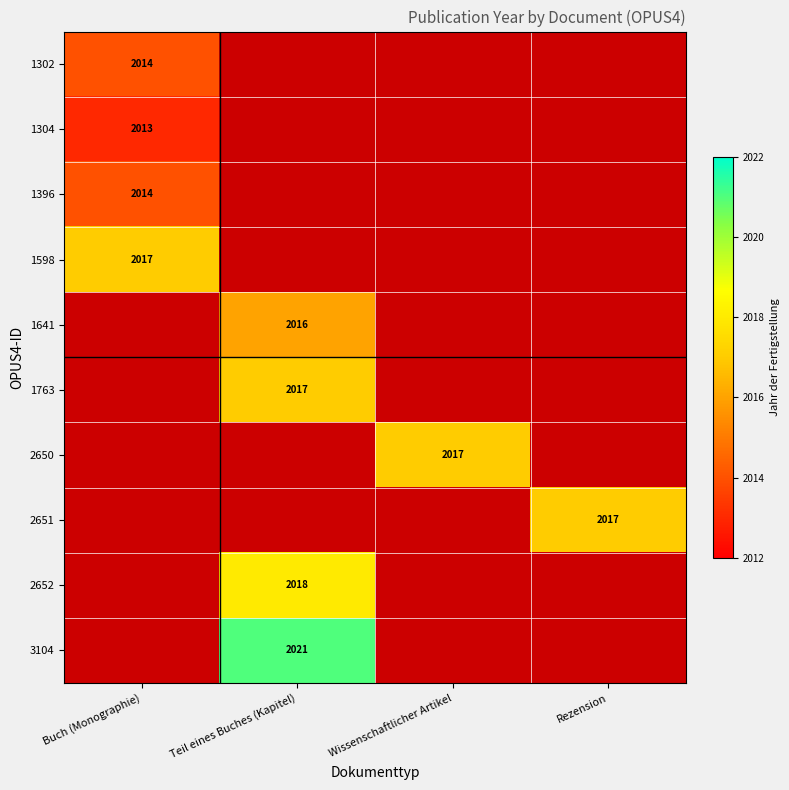

The 2650 series shows 2017 at Wissenschaftlicher Artikel. True or false?

True